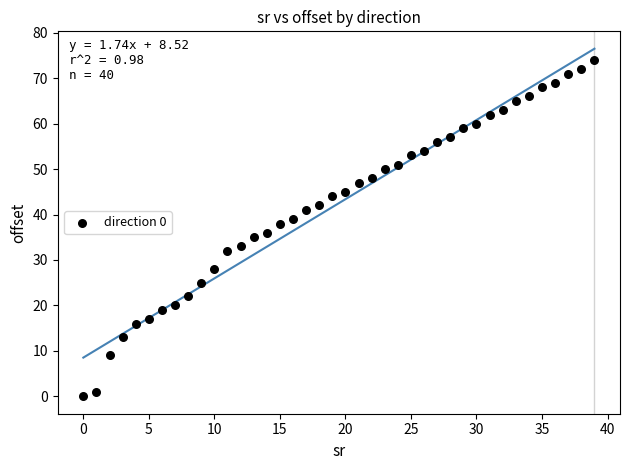

What is the range of Y values (max minus min)?

74